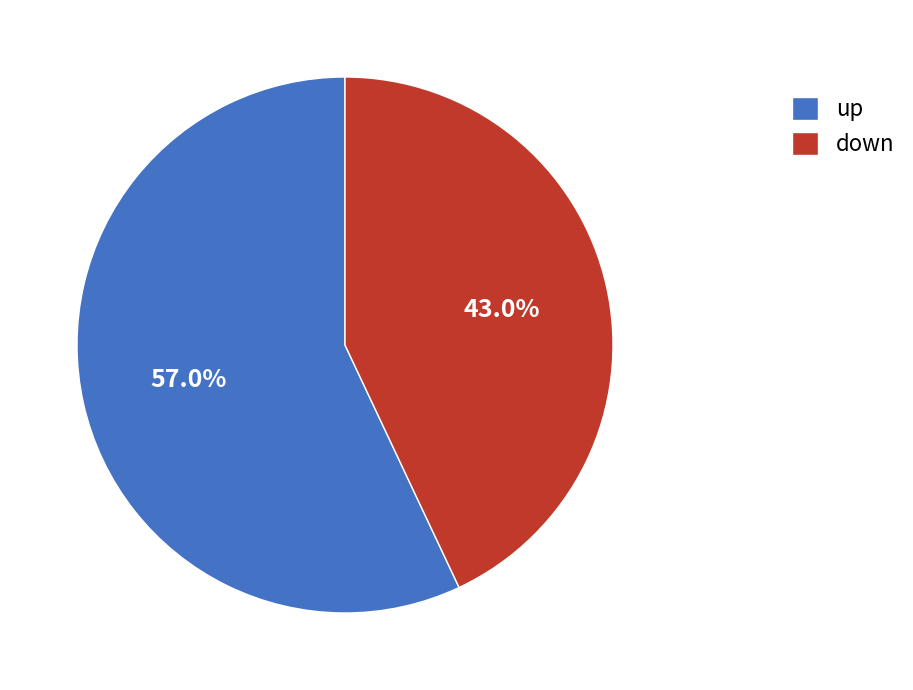

How many segments does this pie chart have?

2